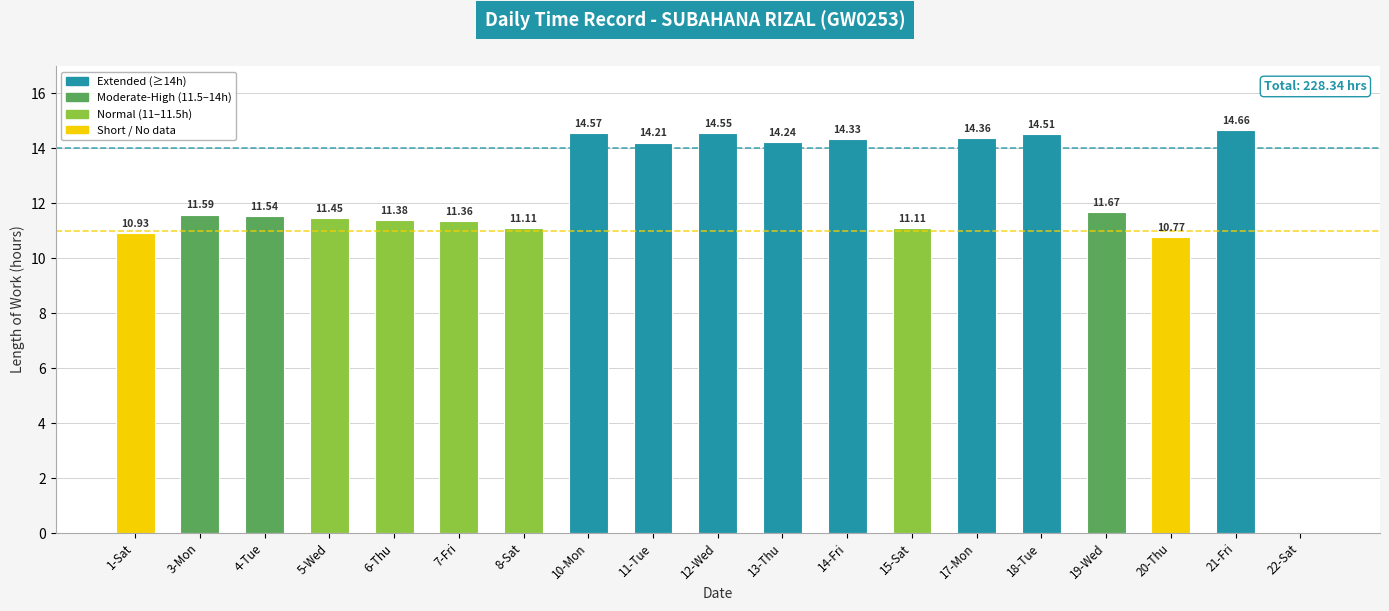

What is the sum of the values at 20-Thu and 8-Sat?

21.9